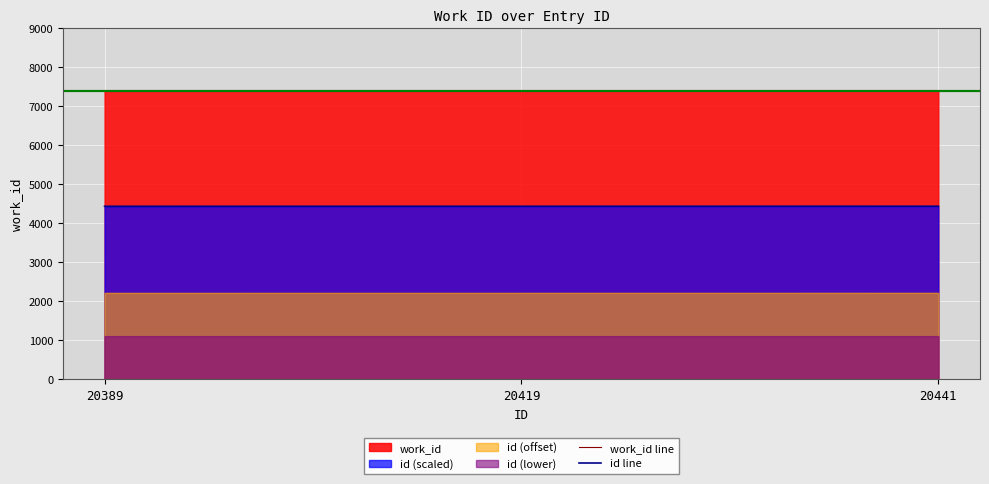

The id line series shows 1046.6 at 20389. True or false?

False